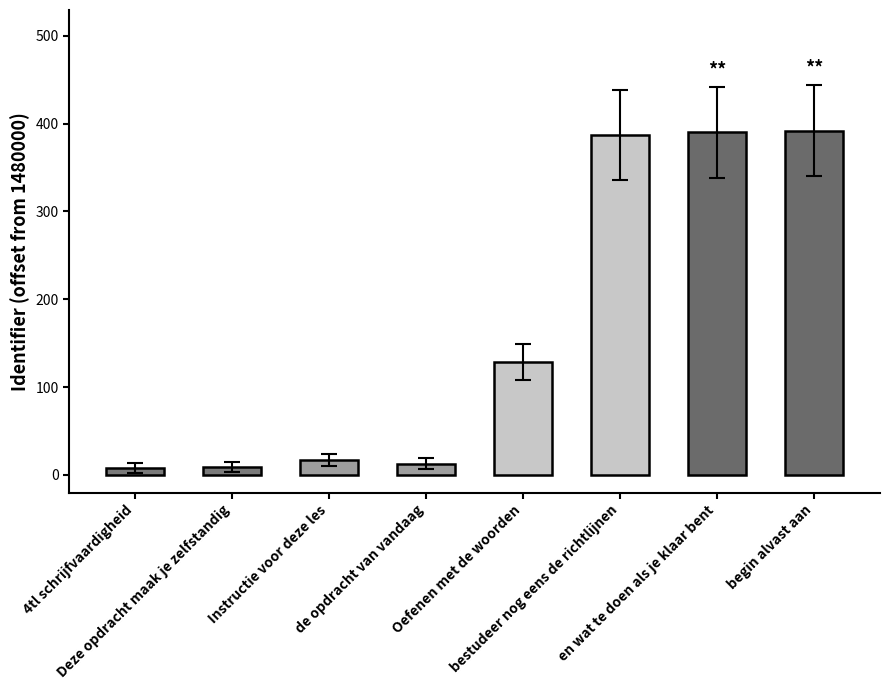

What is the label of the 6th bar from the left?

bestudeer nog eens de richtlijnen